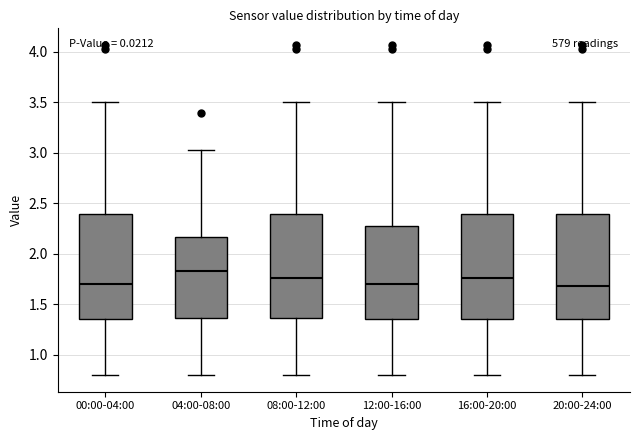

Which box's median line is the highest?

04:00-08:00